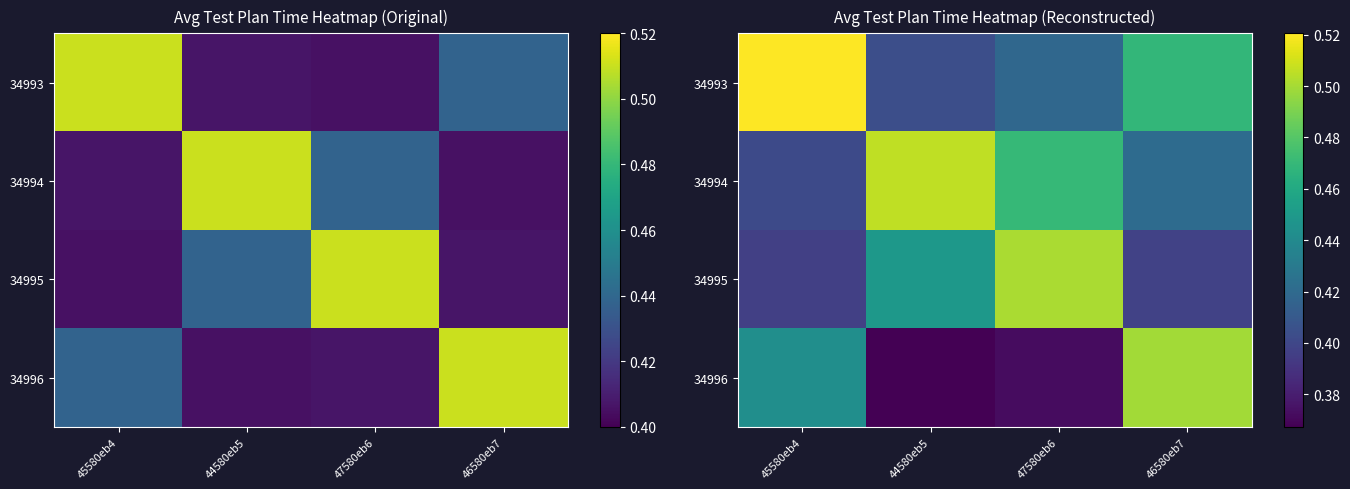

Count the 34995 values in the range 0 to 1.

4